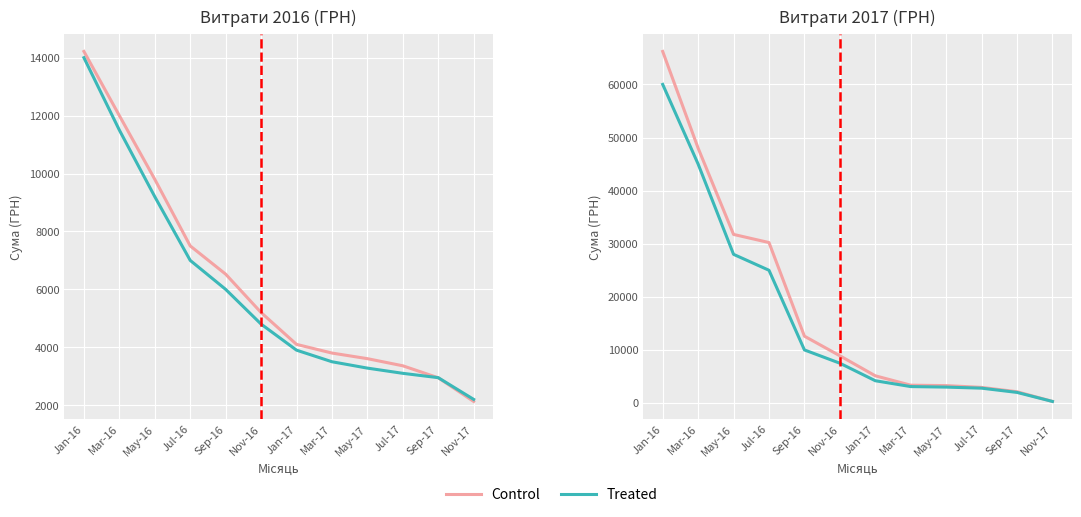

What is the lowest value of the Treated series?

300.0